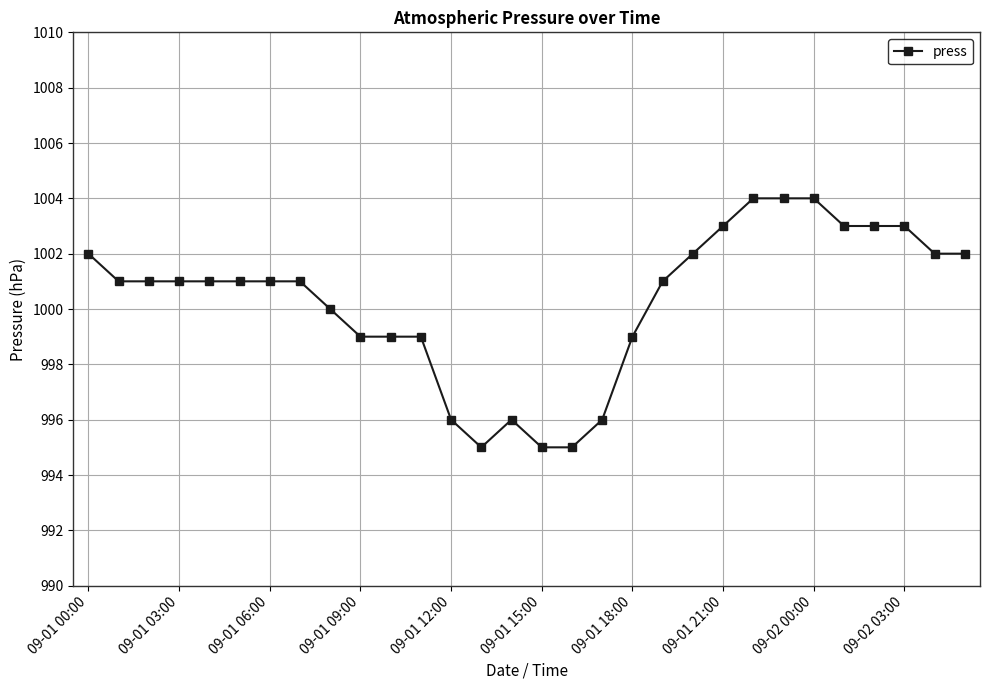

What is the smallest value displayed?

995